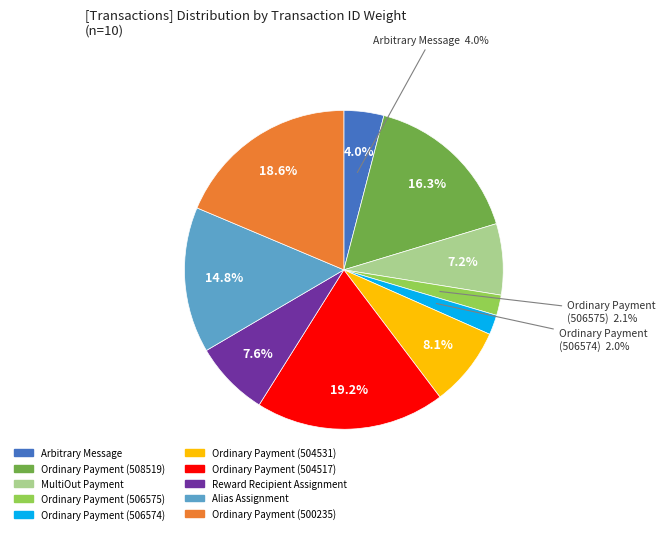

The MultiOut Payment slice represents 7% of the pie. True or false?

True